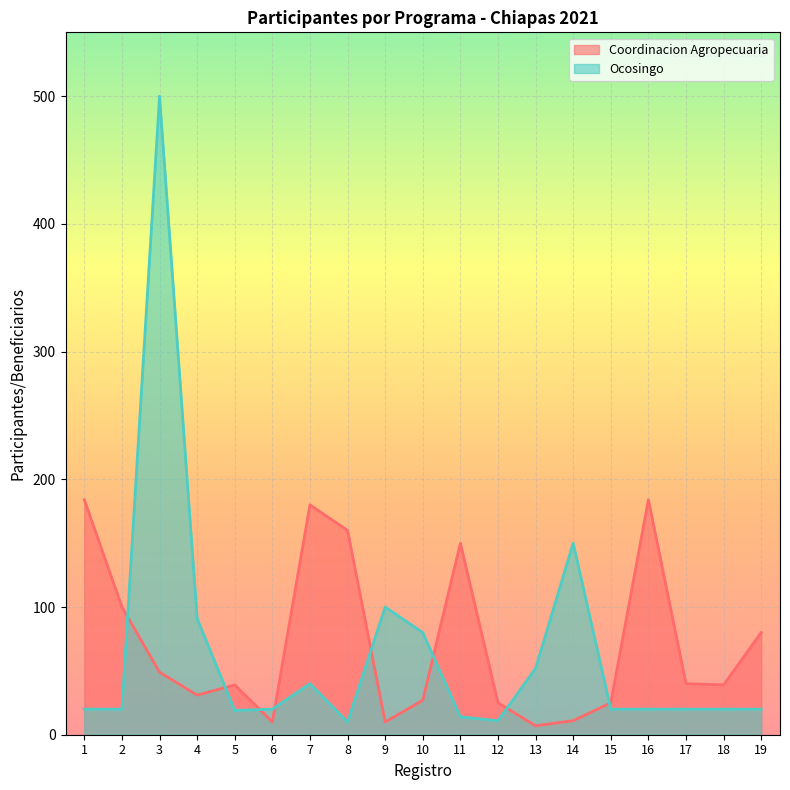

What is the difference between the maximum and minimum values in the Ocosingo series?

490